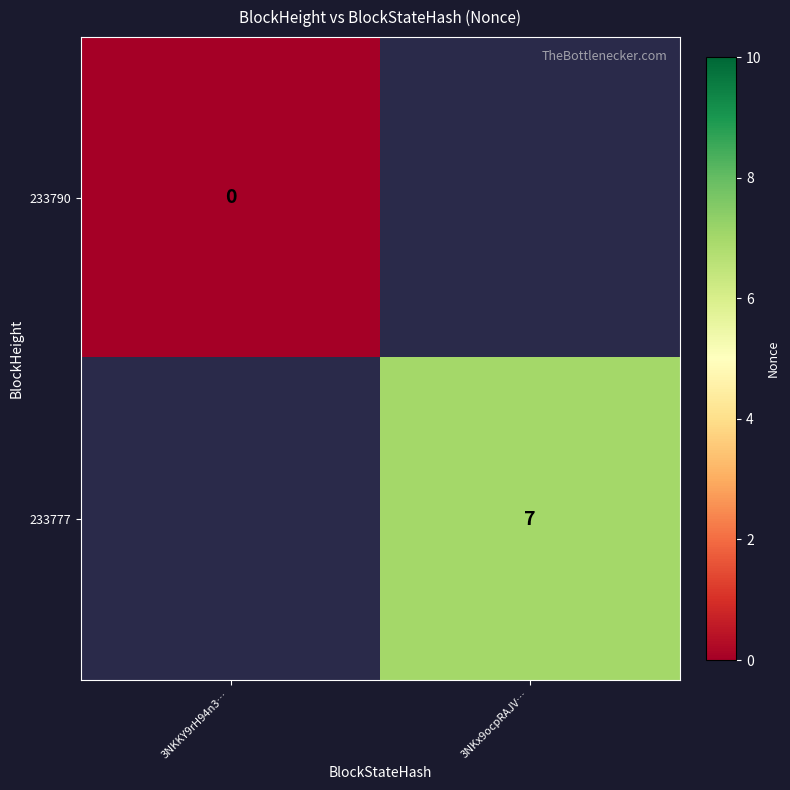

Is it true that 233777 equals 7 at 3NKx9ocpRAJV…?

True